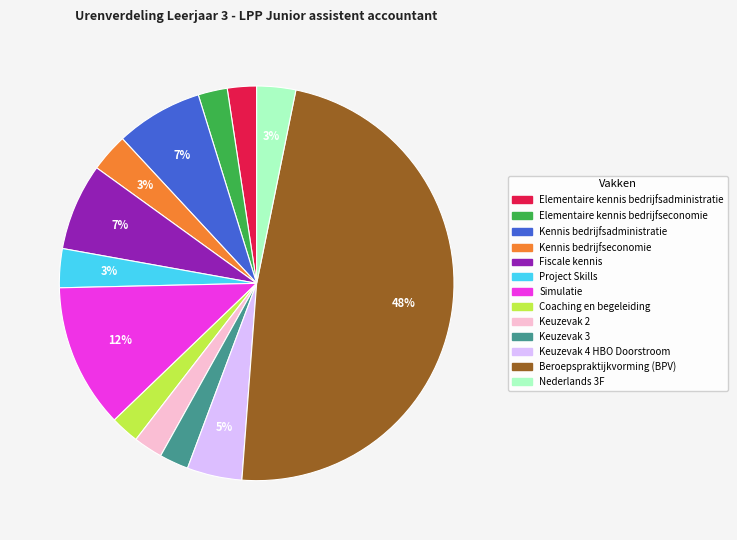

Which slice is the largest?

Beroepspraktijkvorming (BPV)